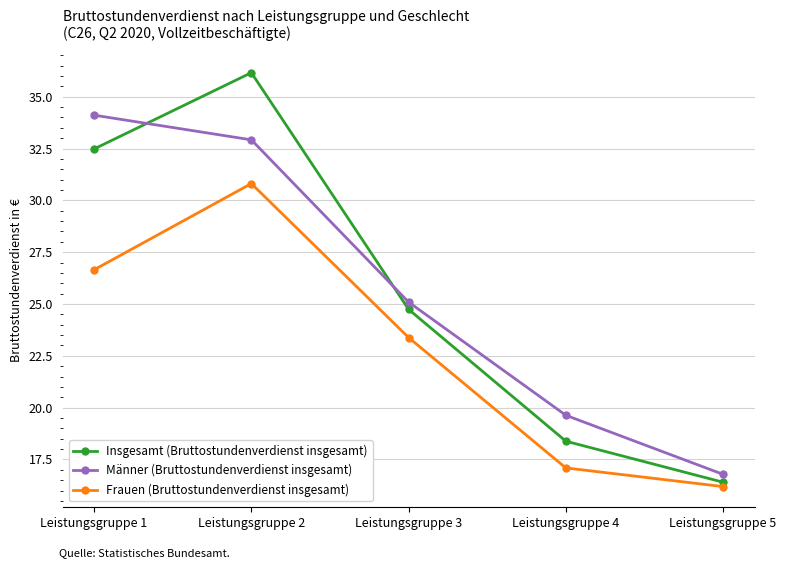

What is the value of the Männer (Bruttostundenverdienst insgesamt) point at the 5th from the left?

16.8